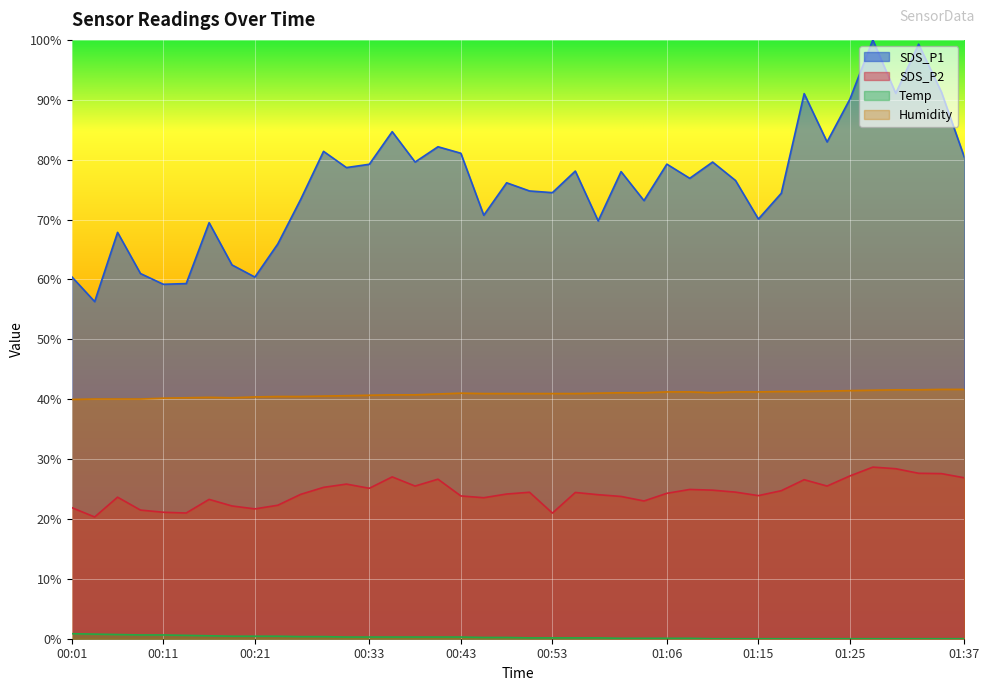

Which series changed the most between 00:58 and 01:20?

SDS_P1